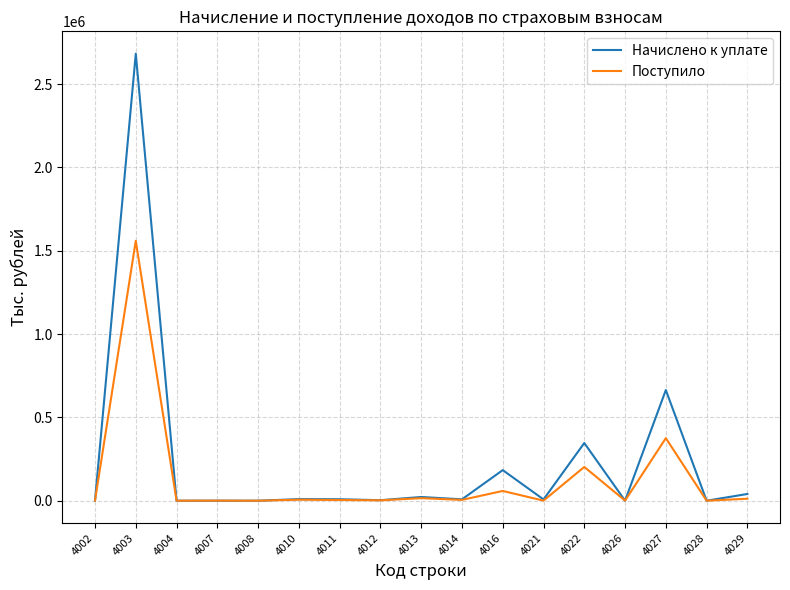

Which series has the widest spread of values?

Начислено к уплате